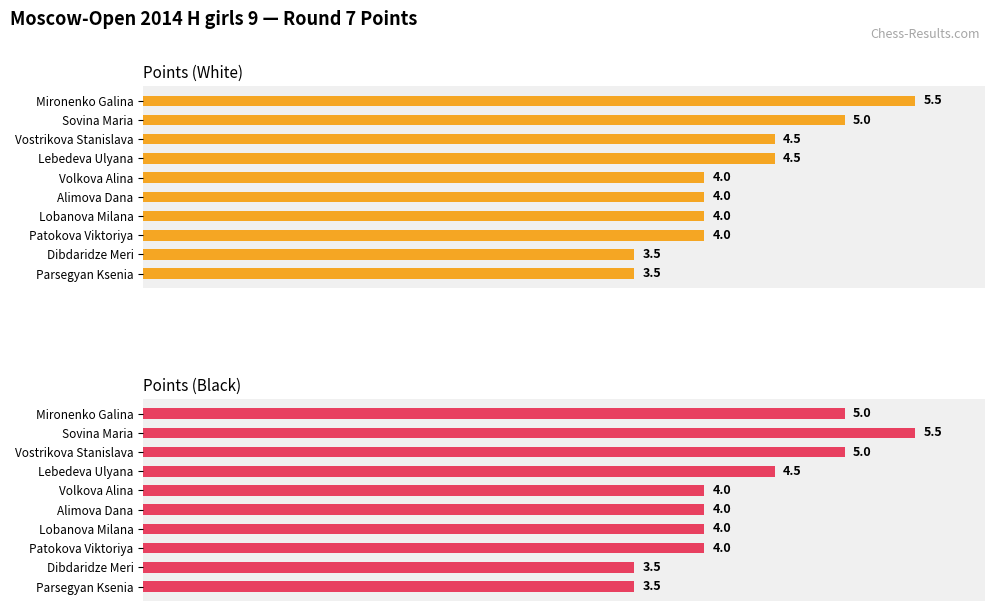

Are the bars grouped side by side (vs. stacked)?

Yes